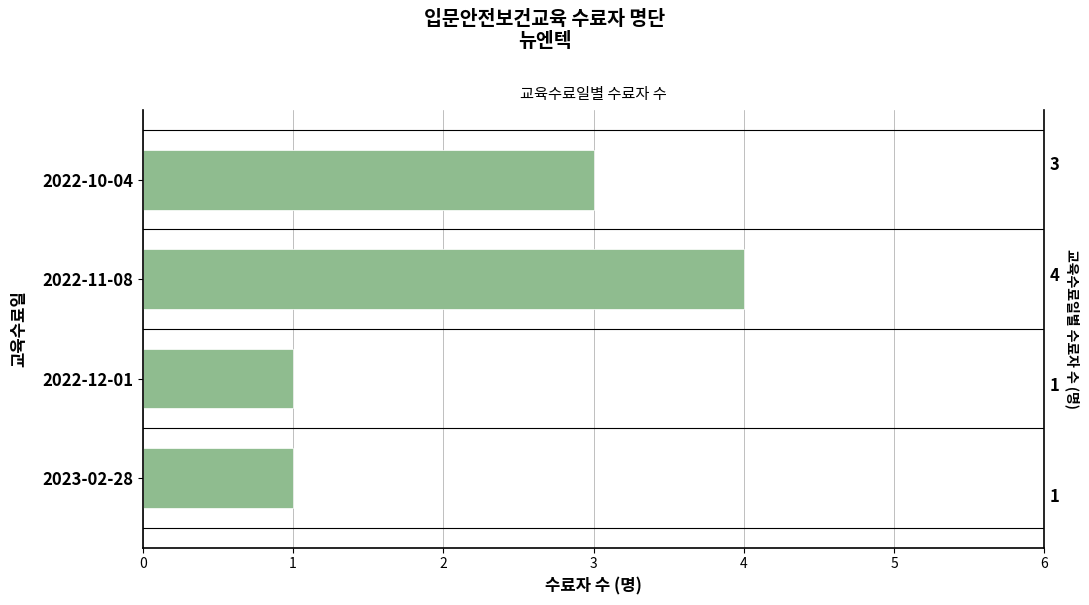

The value at 2022-11-08 is 3. True or false?

False